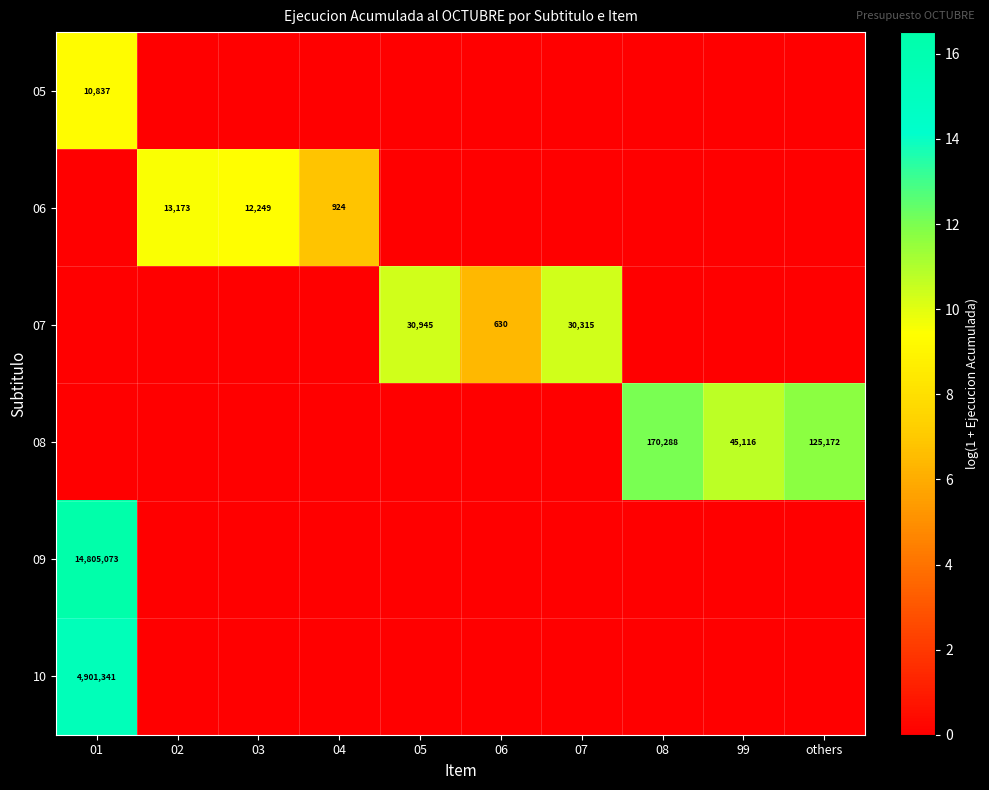

At how many categories does at least one series exceed 0?

10